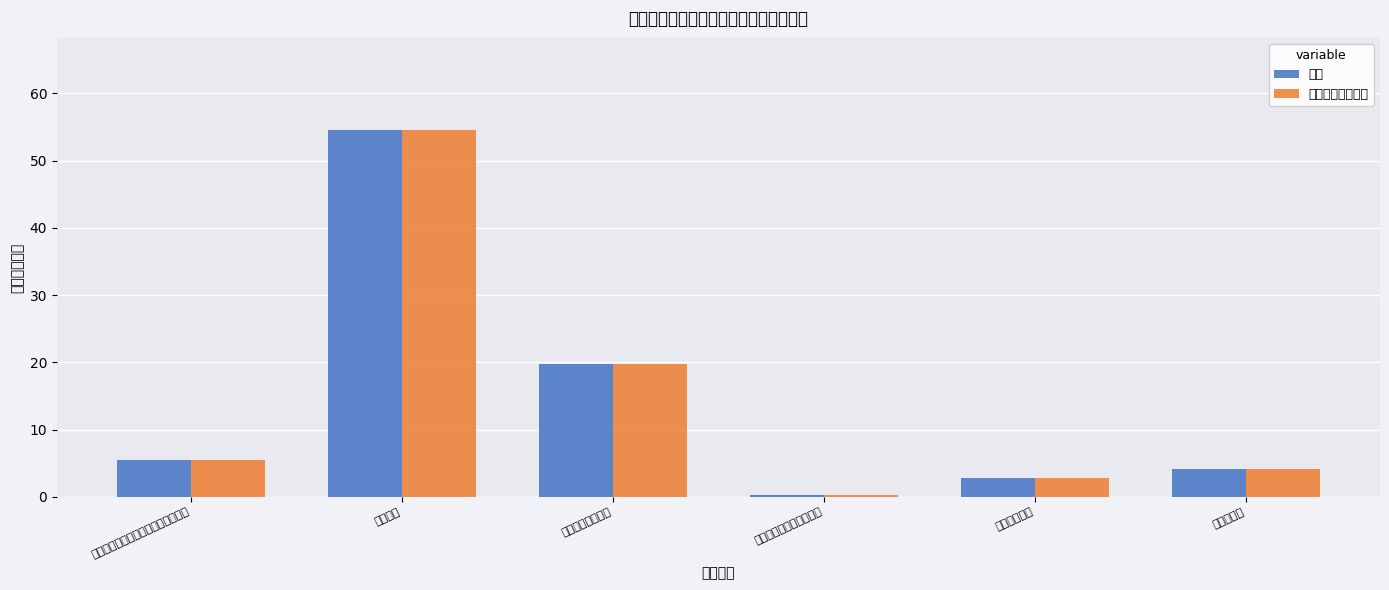

Reading right to left, list all the values displayed in this chart.

合计: 住房公积金=4.1	事业单位医疗=2.8	其他社会保障和就业支出=0.3	一般行政管理事务=19.7	行政运行=54.6	机关事业单位基本养老保险缴费支出=5.5
当年财政拨款安排: 住房公积金=4.1	事业单位医疗=2.8	其他社会保障和就业支出=0.3	一般行政管理事务=19.7	行政运行=54.6	机关事业单位基本养老保险缴费支出=5.5